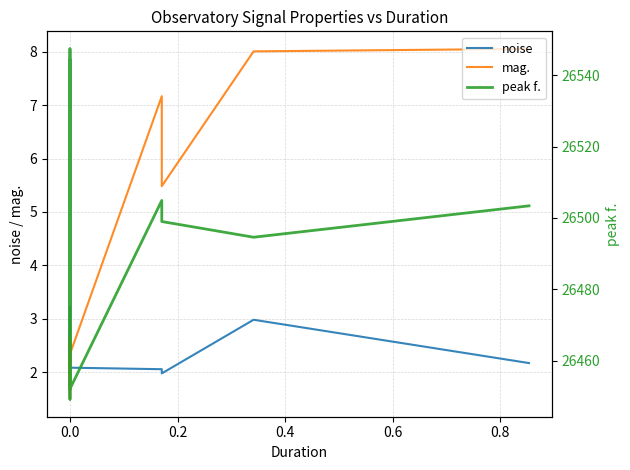

At which category is the sum across all series the highest?

18